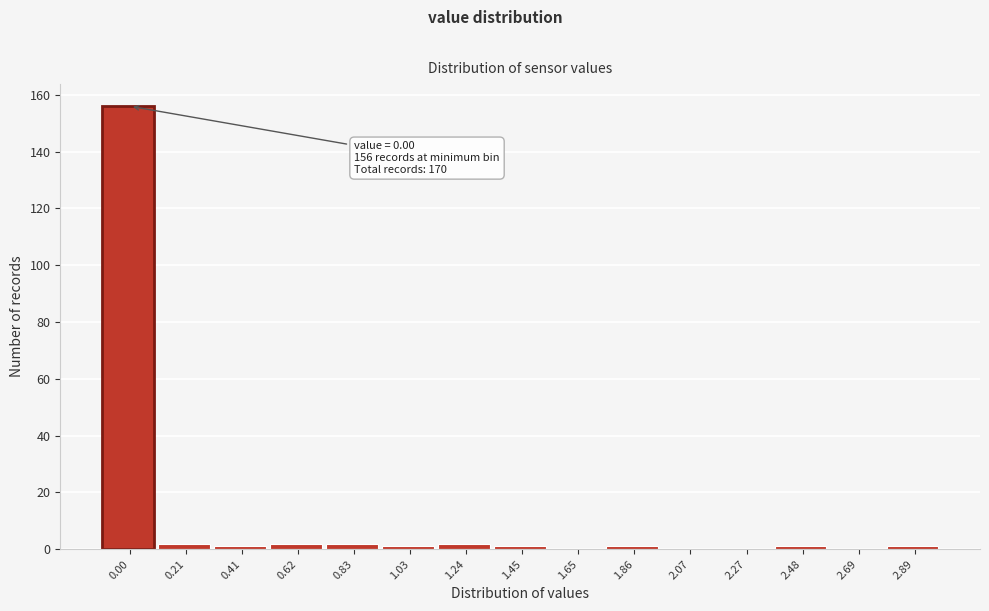

Reading left to right, list all the values displayed in this chart.

0.00=156	0.21=2	0.41=1	0.62=2	0.83=2	1.03=1	1.24=2	1.45=1	1.65=0	1.86=1	2.07=0	2.27=0	2.48=1	2.69=0	2.89=1